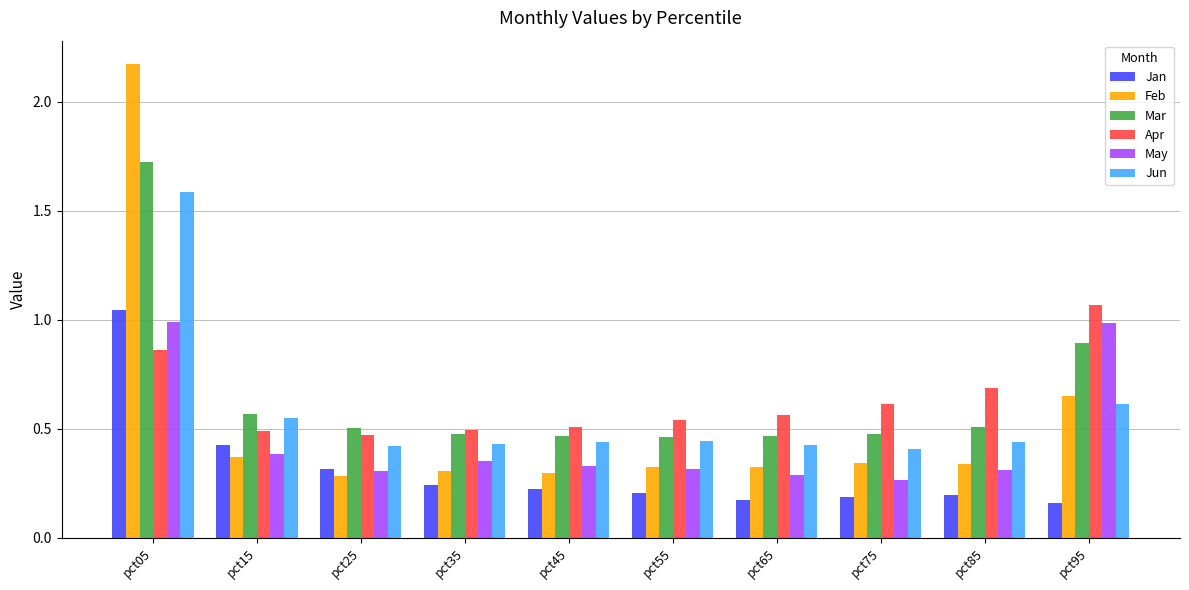

What is the total value across all series at pct75?

2.3